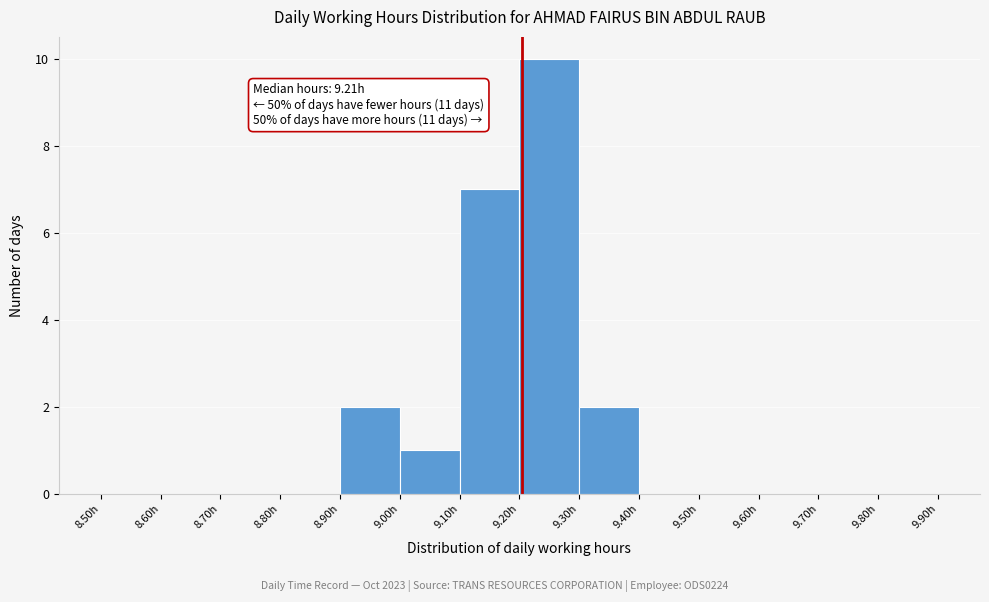

Over which range of the x-axis is the bar tallest?

9.2 to 9.3